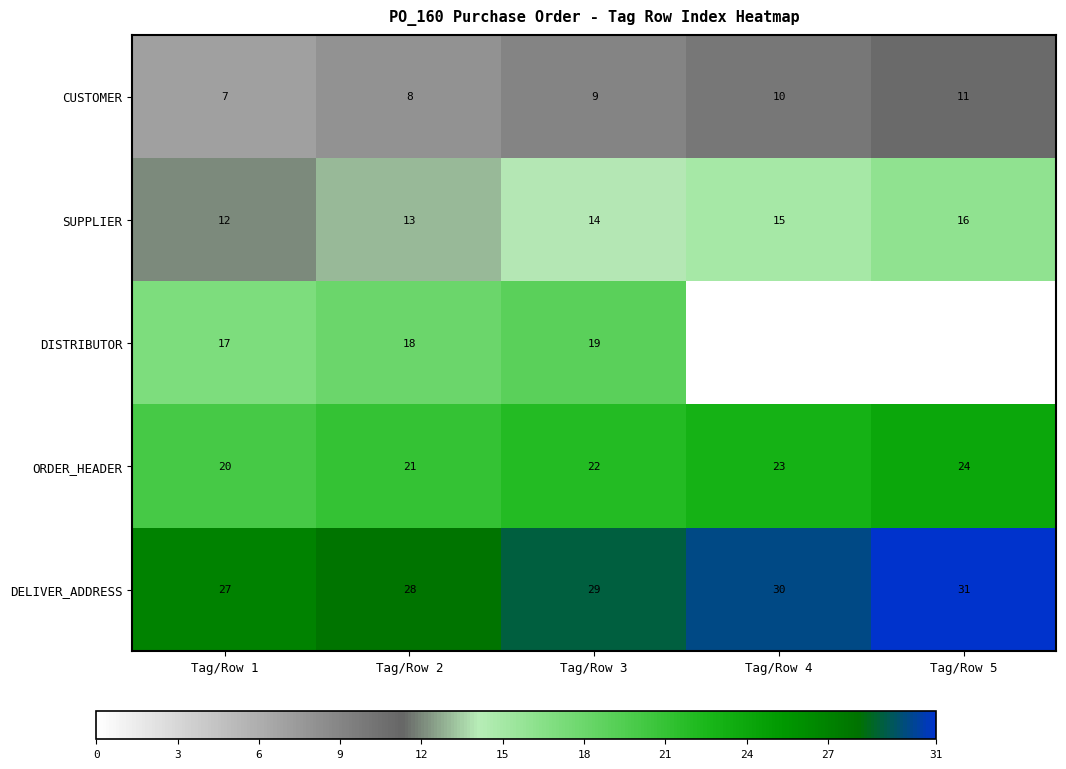

The value of DELIVER_ADDRESS at Tag/Row 4 is 16.7. True or false?

False